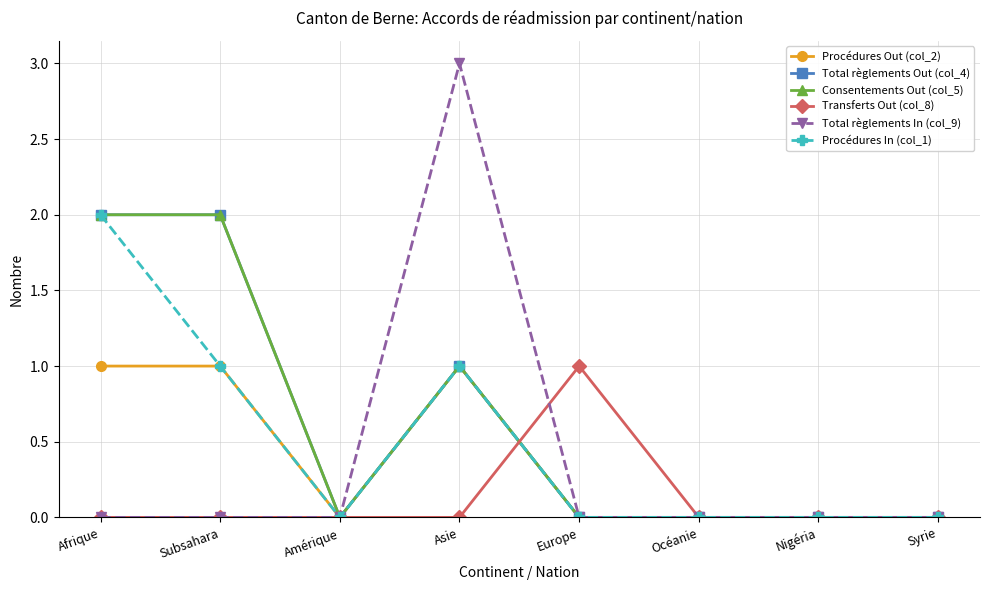

What is the label of the 8th point from the right?

Afrique